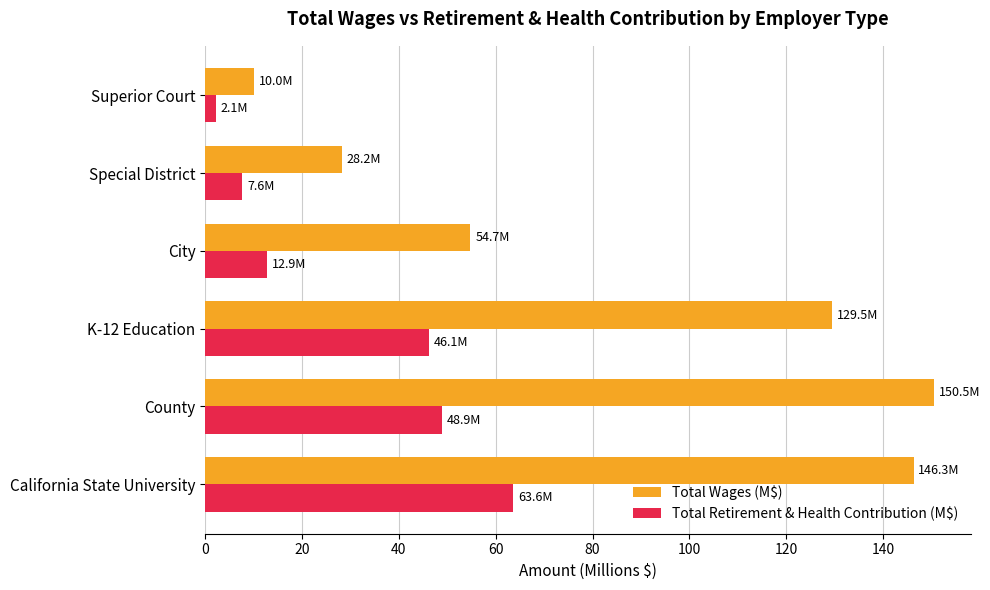

Which series has the widest spread of values?

Total Wages (M$)